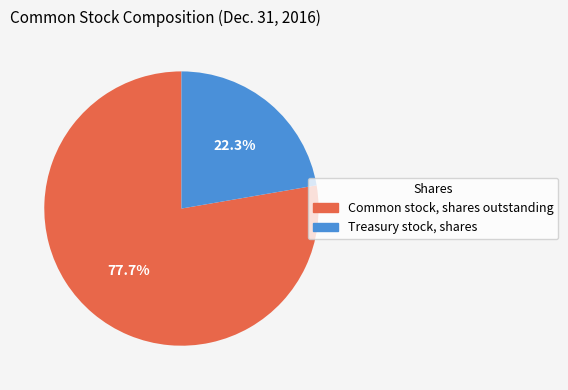

Which slice is the largest?

Common stock, shares outstanding